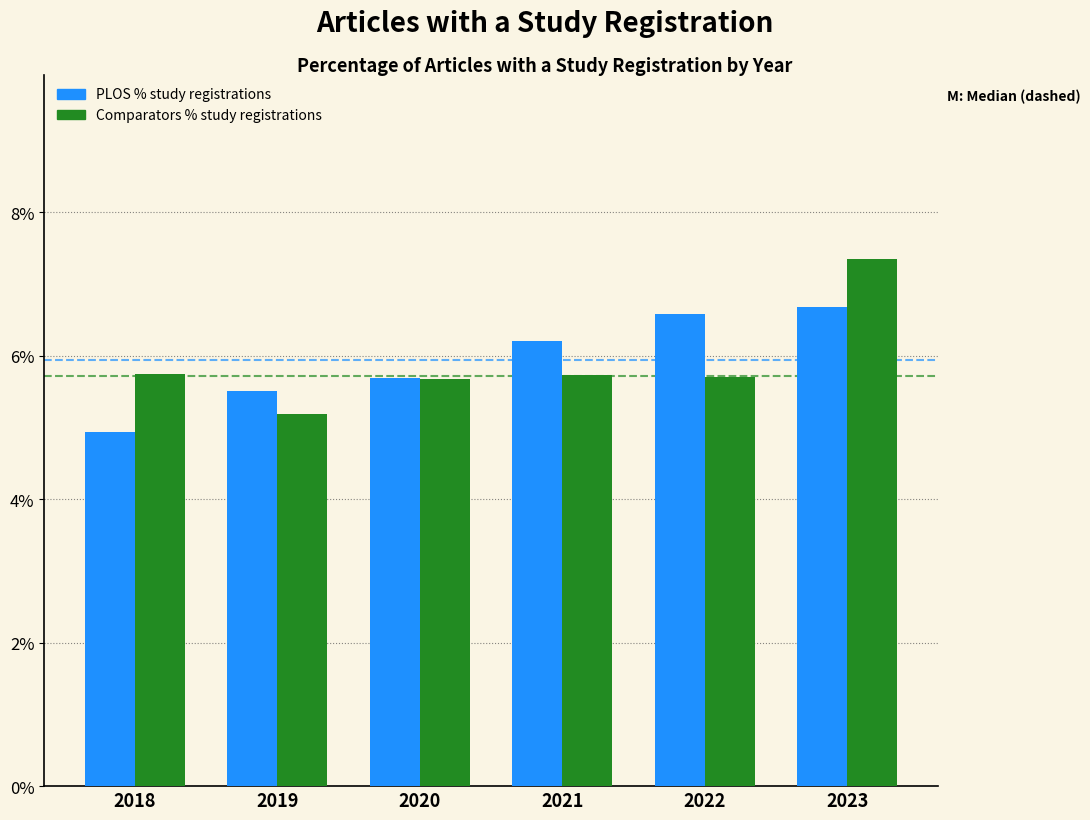

Reading left to right, what are all the values shown in this chart?

PLOS % study registrations: 4.9	5.5	5.7	6.2	6.6	6.7
Comparators % study registrations: 5.7	5.2	5.7	5.7	5.7	7.3